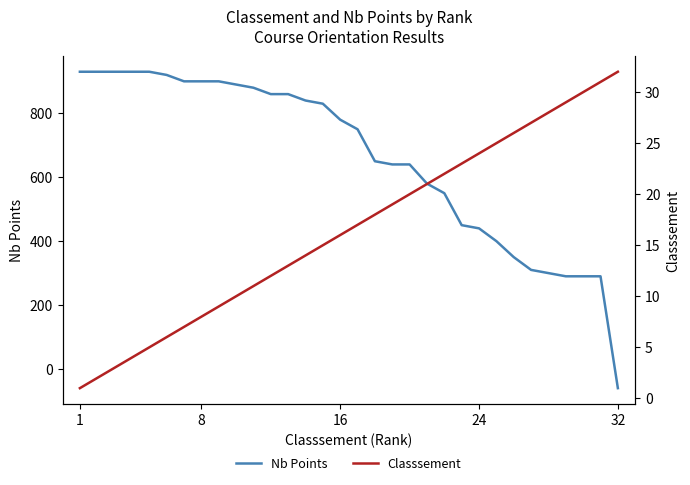

At which label does Nb Points reach its minimum?

32